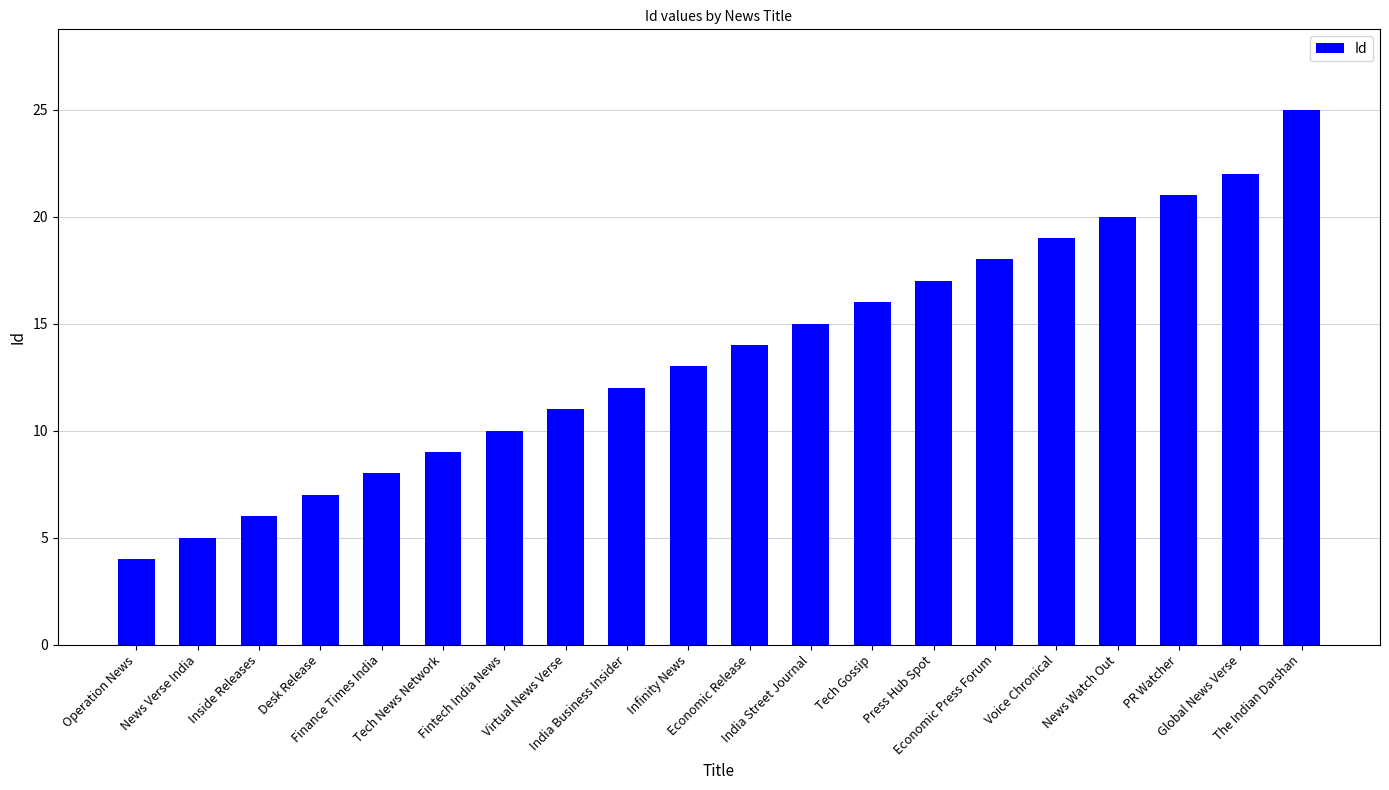

Reading left to right, what are all the values shown in this chart?

4	5	6	7	8	9	10	11	12	13	14	15	16	17	18	19	20	21	22	25